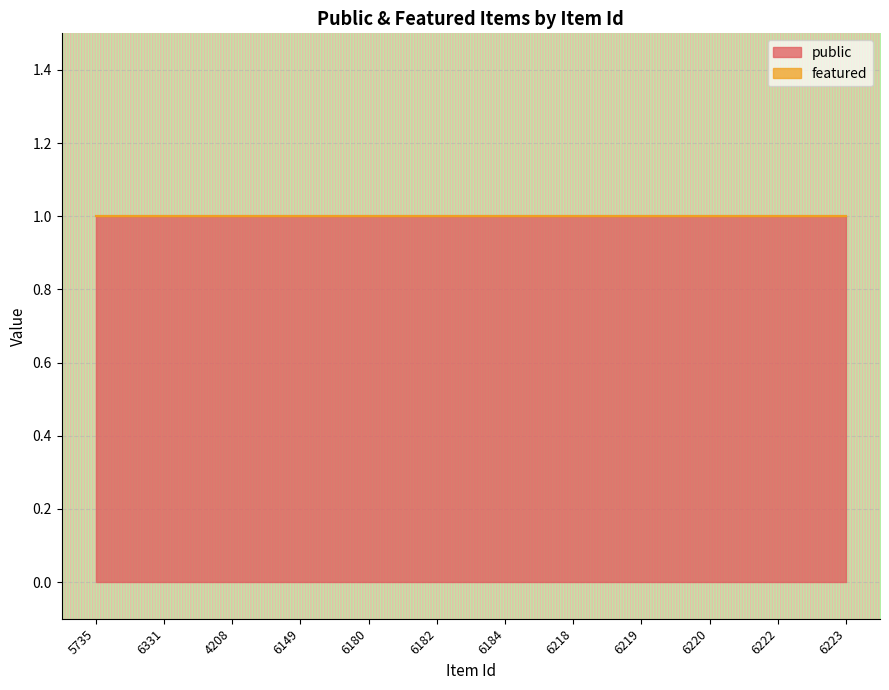

Does the chart display data point markers on the line(s)?

No